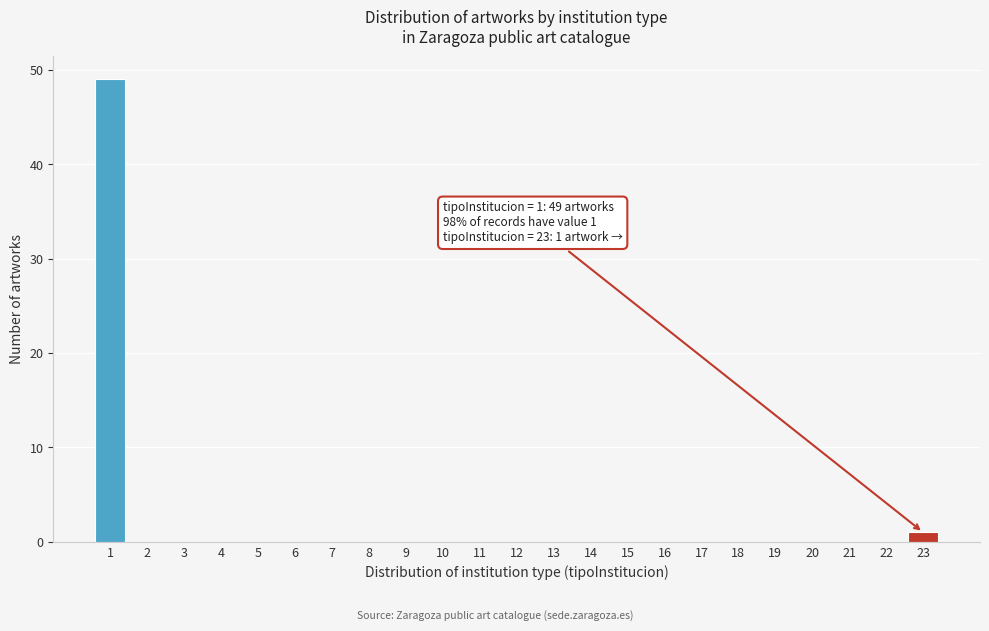

Which range on the x-axis has the tallest bar?

0.5 to 1.5